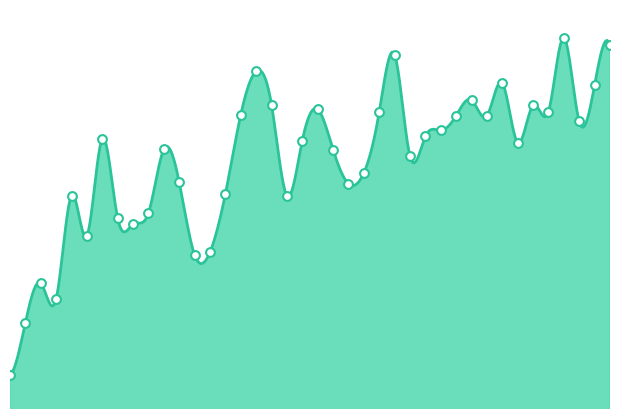

What is the ratio of the value at 20 to the value at 0?

2.1